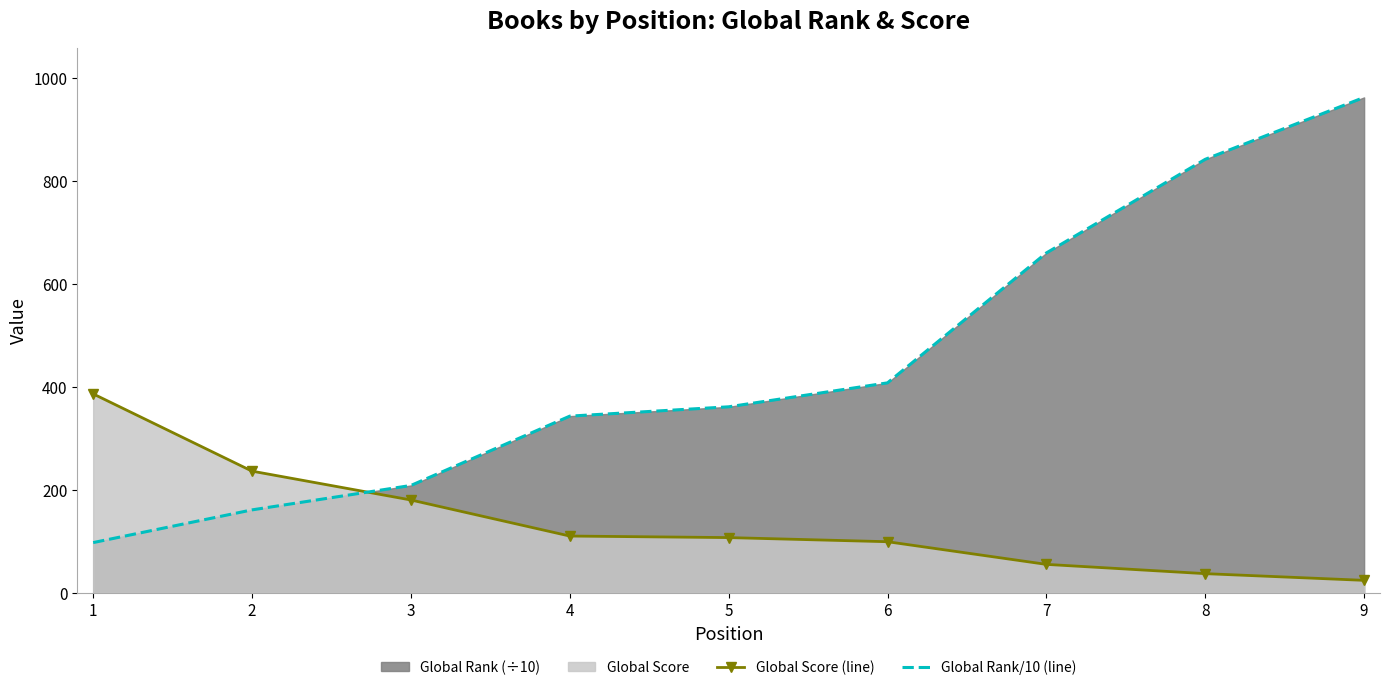

What is the difference between the maximum and minimum values in the Global Rank/10 (line) series?

864.3